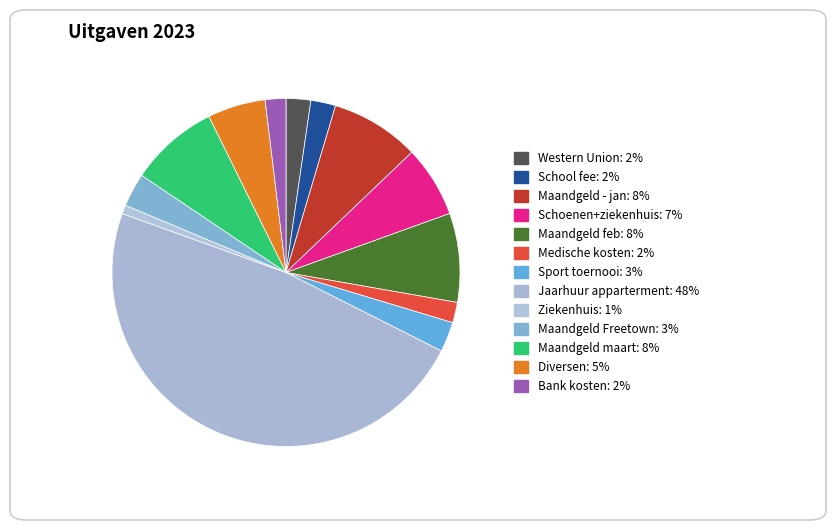

Which slice is the largest?

Jaarhuur apparterment